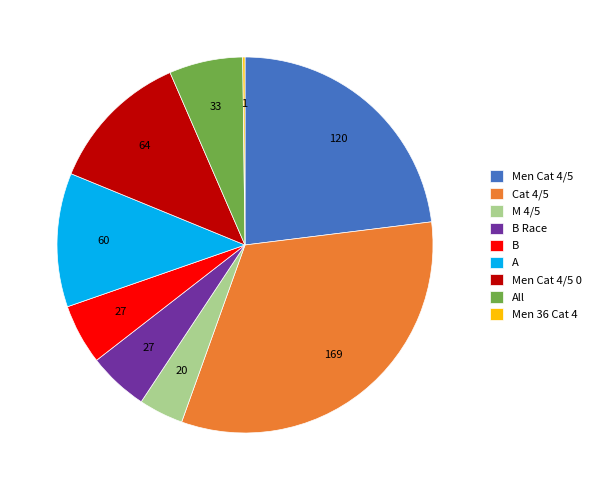

Which category has the biggest portion of the pie?

Cat 4/5